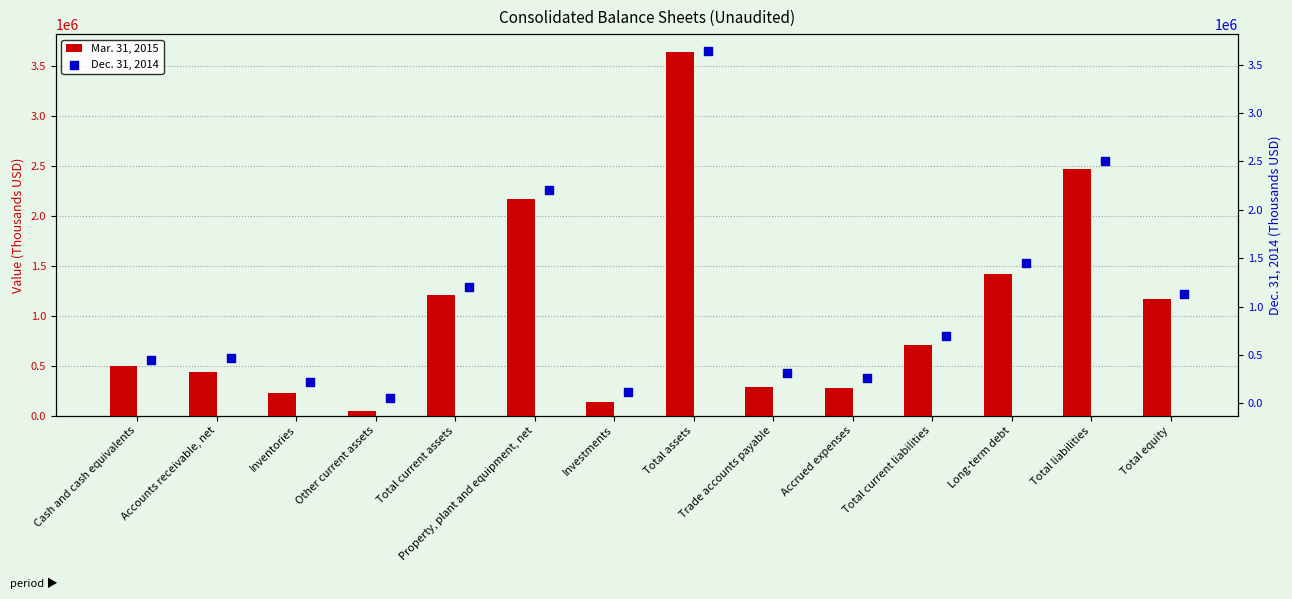

What are all the series names shown in the legend?

Mar. 31, 2015, Dec. 31, 2014